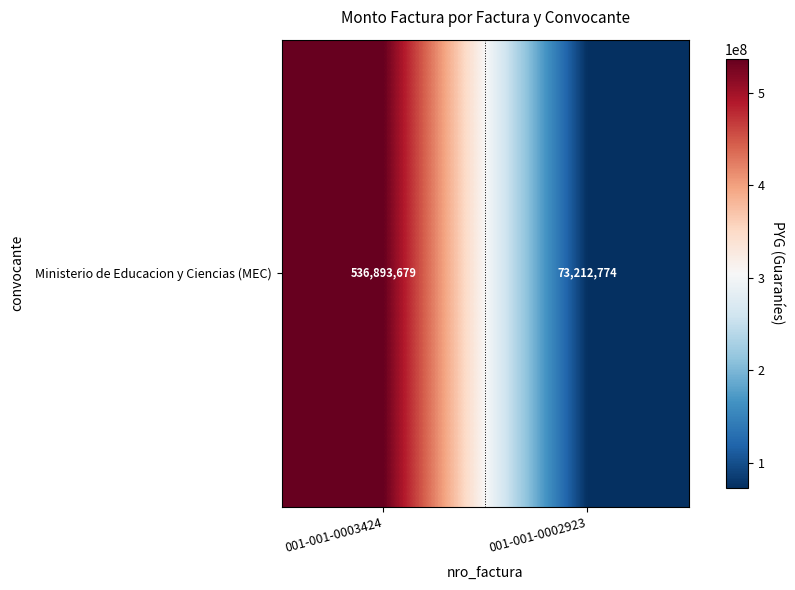

What is the ratio of the value at 001-001-0003424 to the value at 001-001-0002923?

7.3